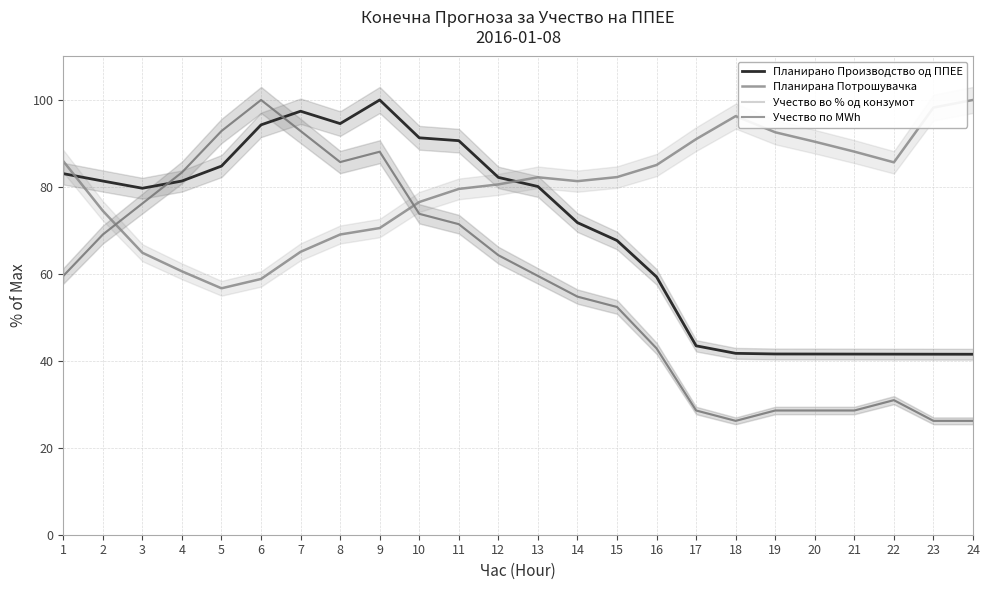

Rank the categories by Планирано Производство од ППЕЕ value from lowest to highest.

24, 23, 22, 21, 20, 19, 18, 17, 16, 15, 14, 3, 13, 2, 4, 12, 1, 5, 11, 10, 6, 8, 7, 9